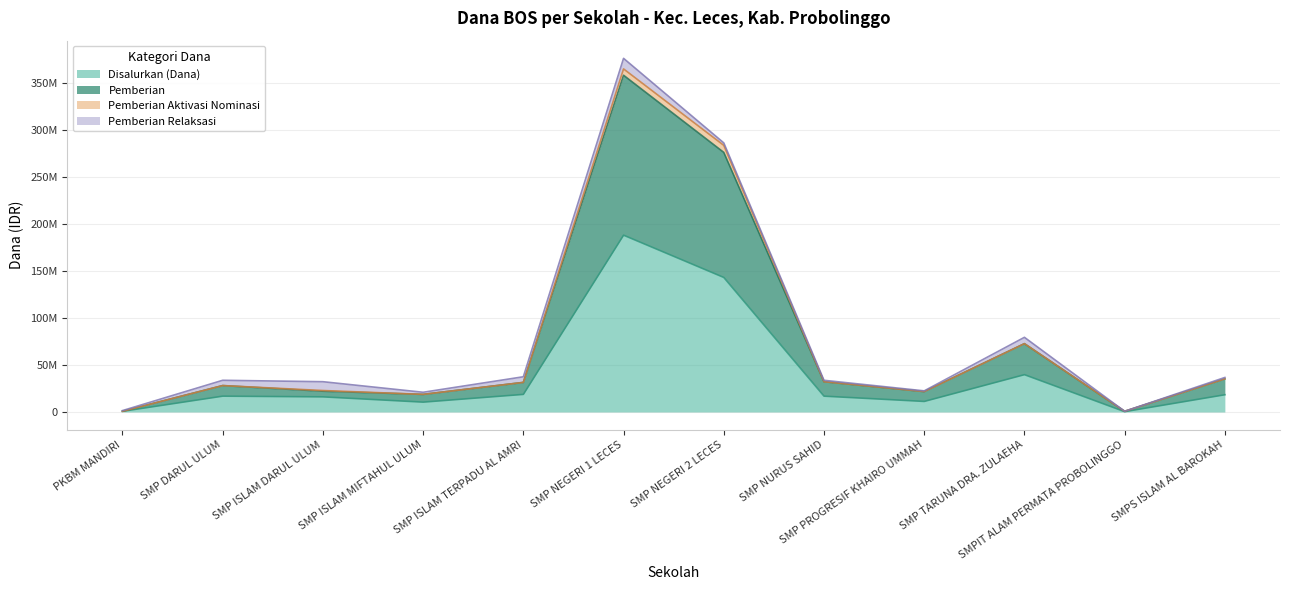

What is the value of the Pemberian point at the 8th from the left?

32250000